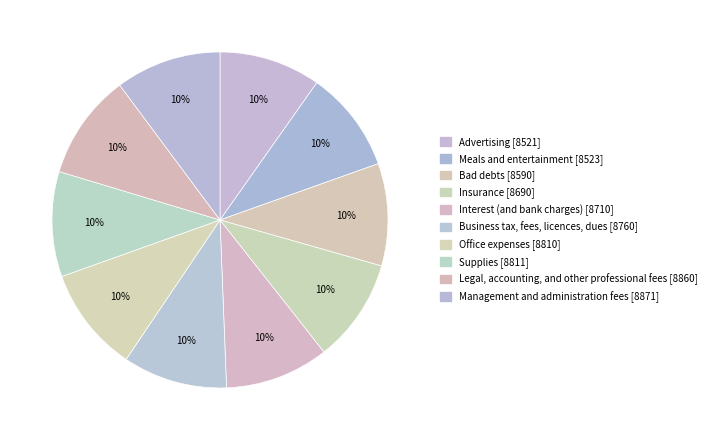

Which category has the smallest portion of the pie?

Advertising